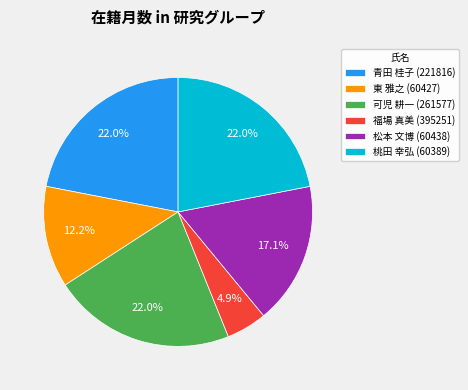

Which slice is the smallest?

福場 真美 (395251)